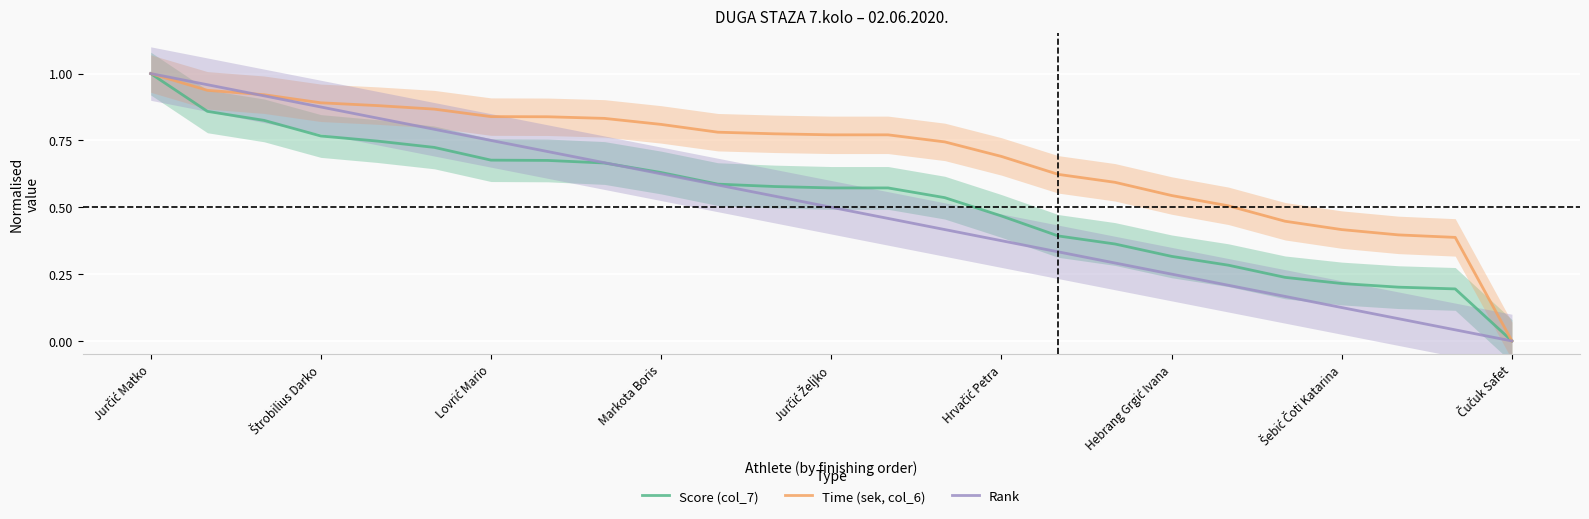

What is the sum of all Time (sek, col_6) values?

17.3